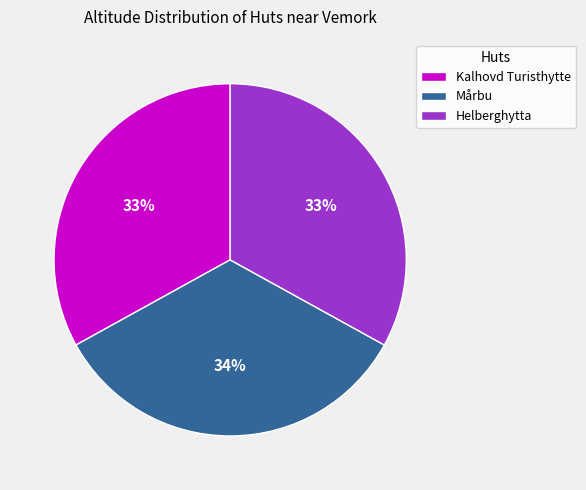

Does Kalhovd Turisthytte account for over 50% of the chart?

No